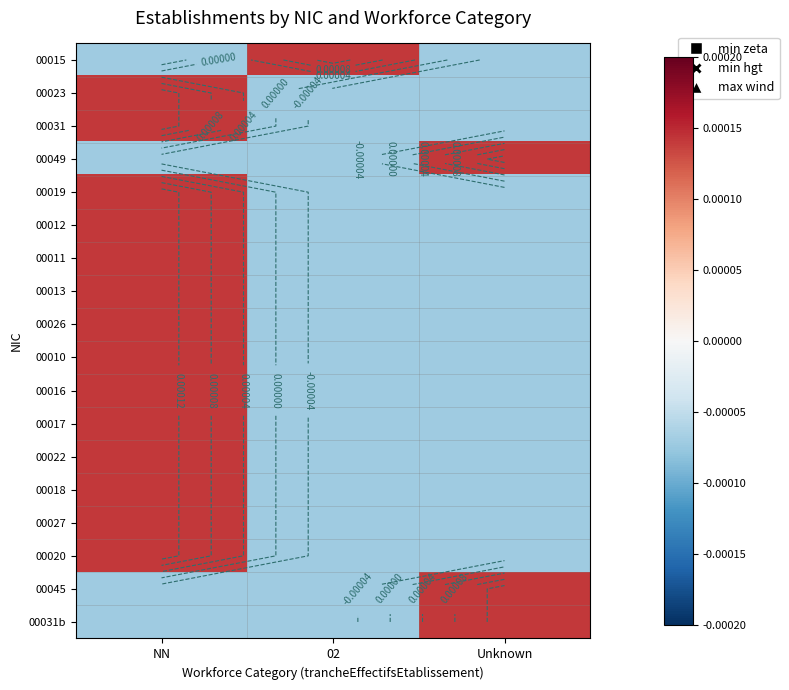

Which label corresponds to the largest value in the chart?

02